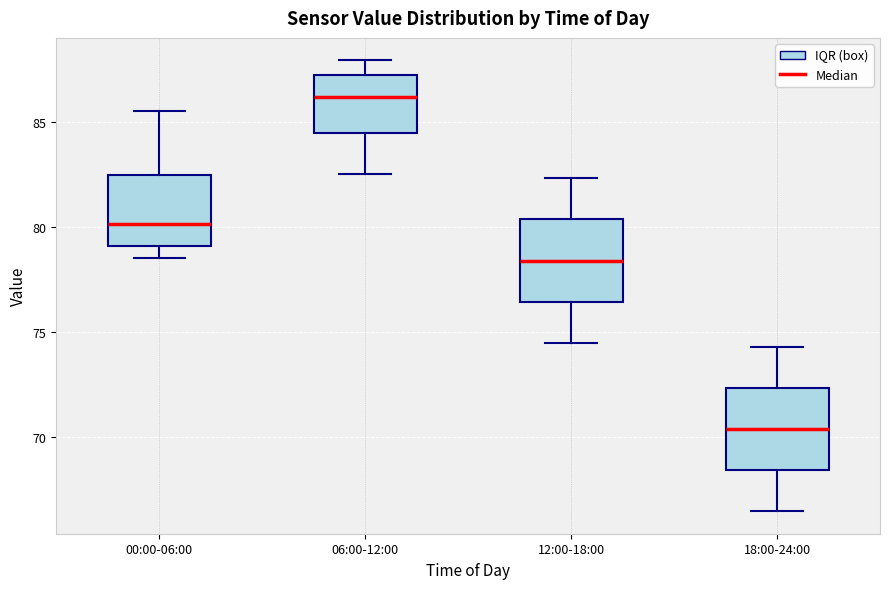

Reading left to right, read every box against the y-axis: the position of its median line, the range the box covers, and the ends of its whiskers. The values are not printed on the chart, so give them approximately, as read against the axis.

00:00-06:00: median 80.0, box 79.0 to 82.5, whiskers 78.5 to 85.5
06:00-12:00: median 86.0, box 84.5 to 87.0, whiskers 82.5 to 88.0
12:00-18:00: median 78.5, box 76.5 to 80.5, whiskers 74.5 to 82.5
18:00-24:00: median 70.5, box 68.5 to 72.5, whiskers 66.5 to 74.5